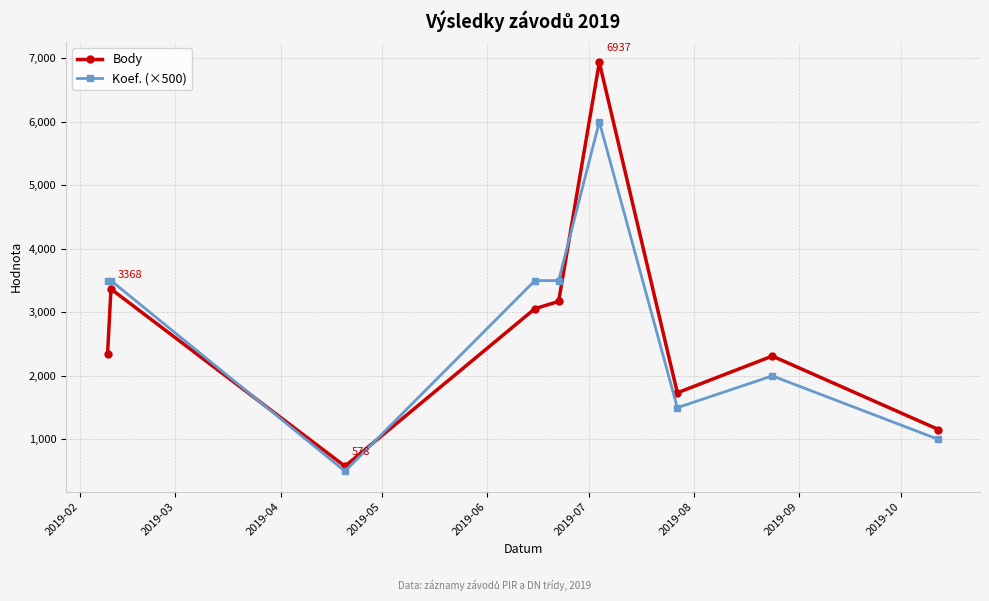

What is the average value of the Body series?

2740